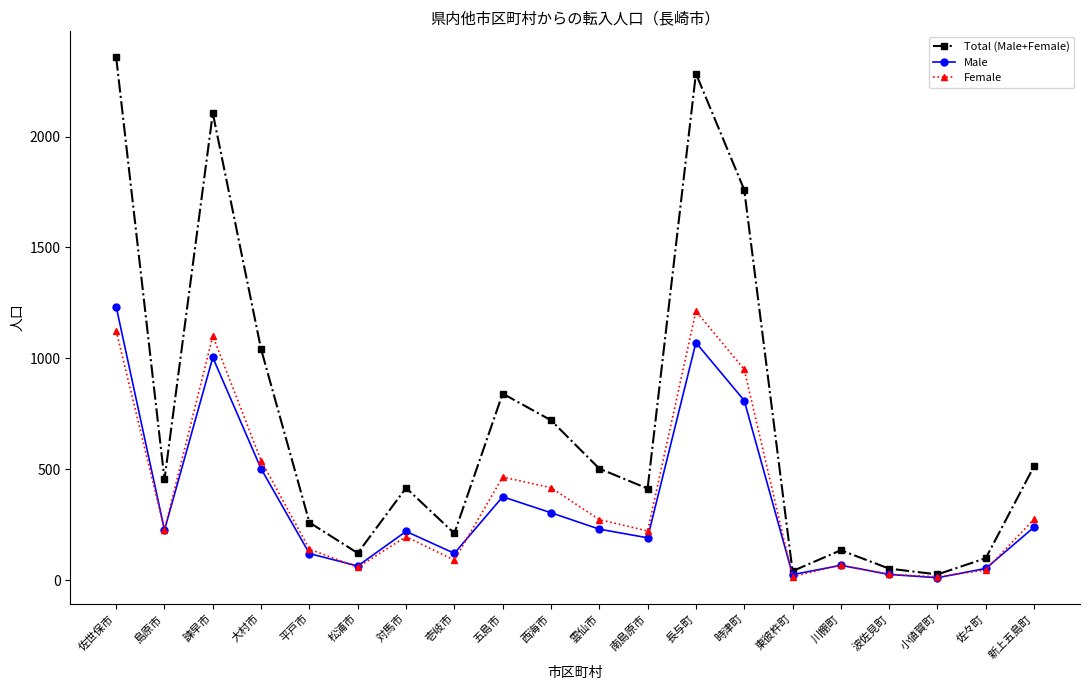

In Total (Male+Female), how many points are higher than both neighbors (excluding endpoints)?

5